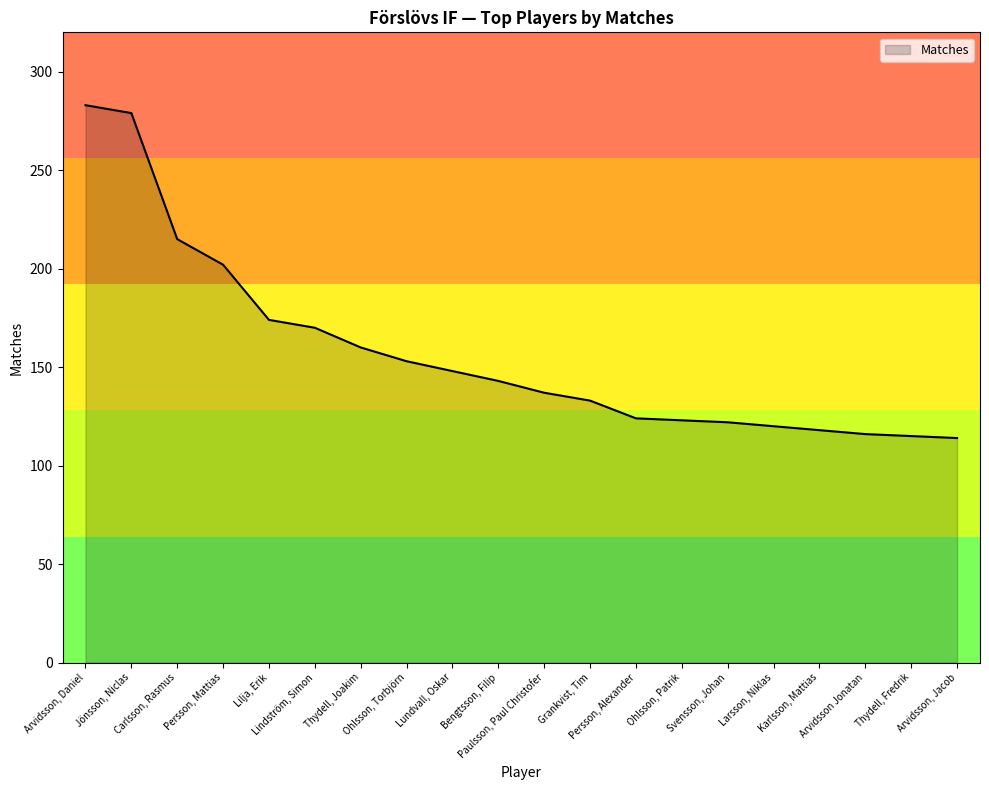

Approximately how many times larger is the value at Arvidsson, Daniel compared to Lilja, Erik?

1.6